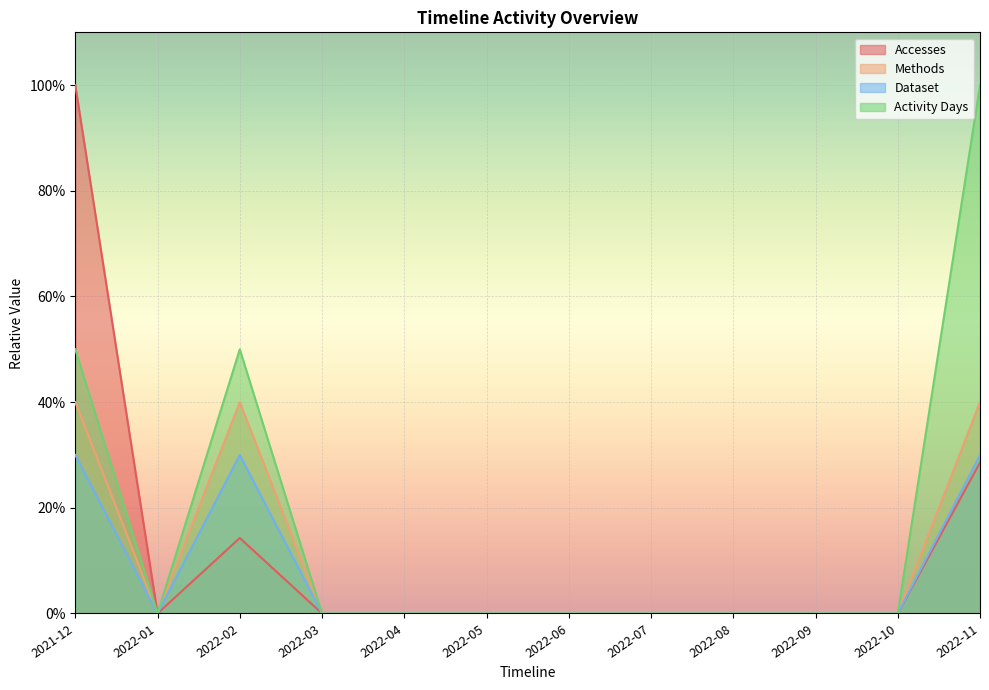

True or false: Accesses has more than 1 points higher than both neighbors.

False